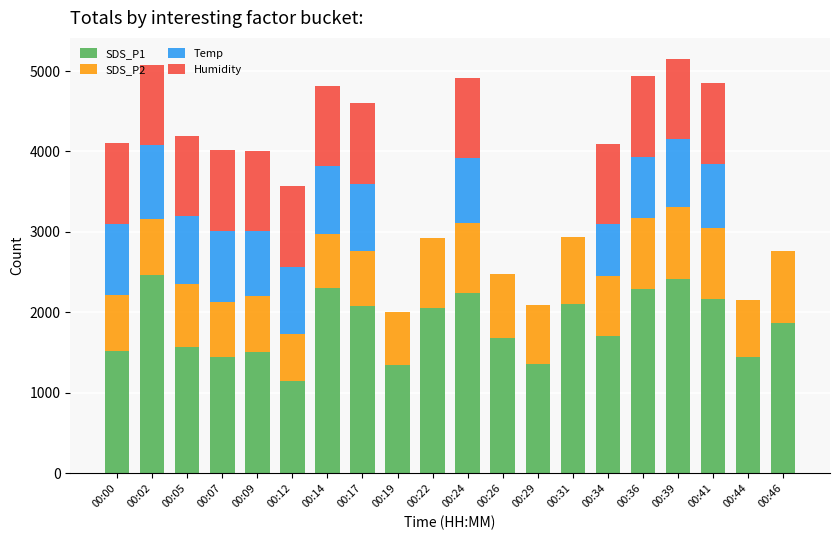

What is the sum of all SDS_P1 values?

36714.0